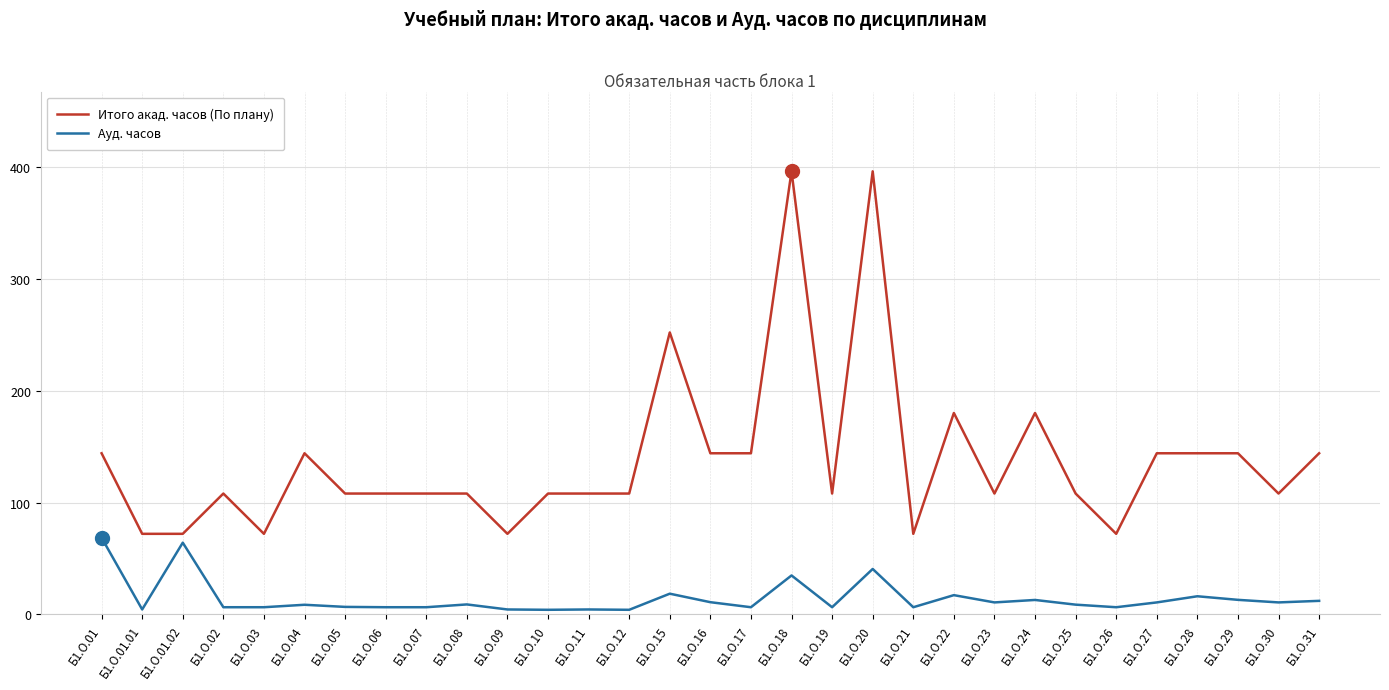

Is it true that Ауд. часов equals 58.5 at Б1.О.20?

False